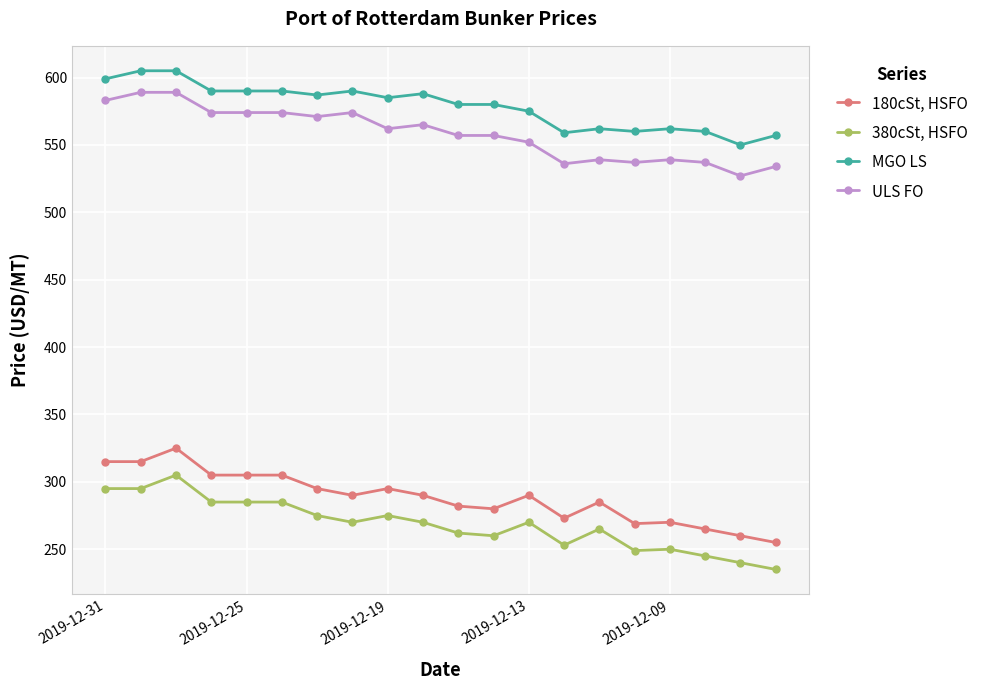

What is the difference between the maximum and minimum values in the 380cSt, HSFO series?

70